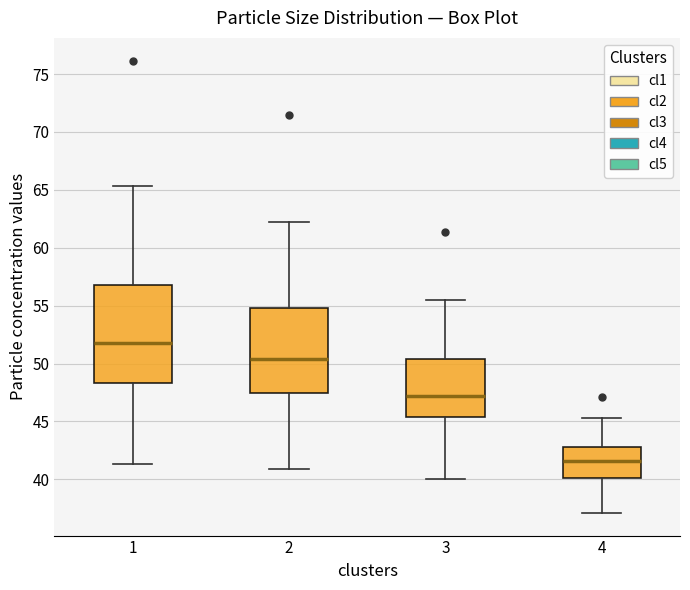

Which box is the tallest, from its lower edge to its upper edge?

1